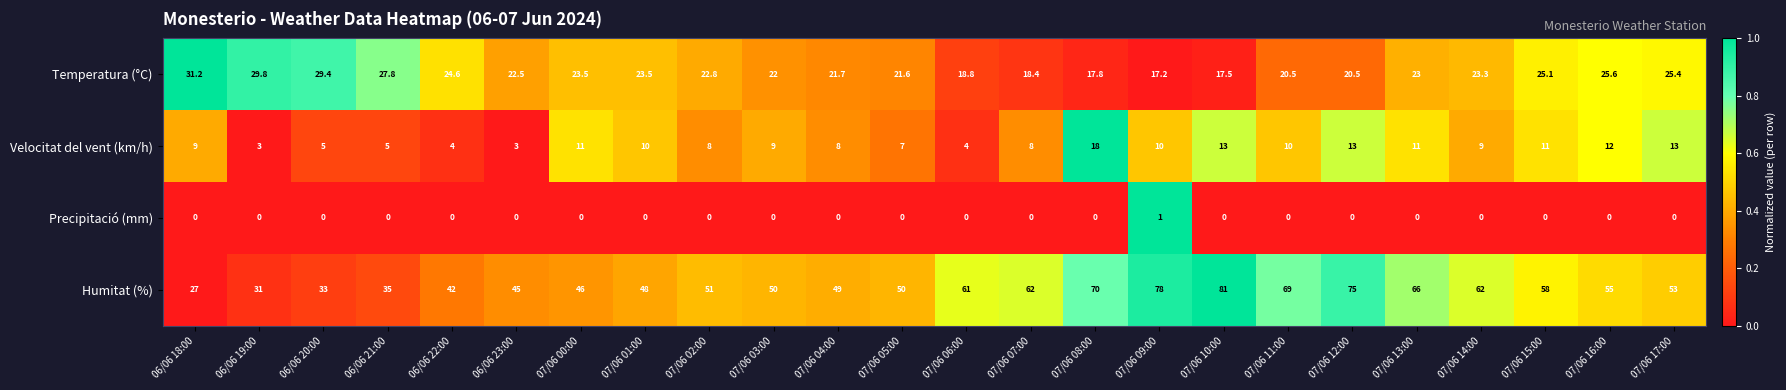

True or false: Temperatura (°C) has a value of 21.7 at 07/06 04:00.

True